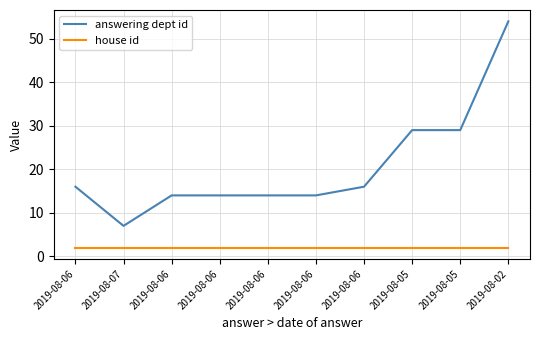

What are all the series names shown in the legend?

answering dept id, house id